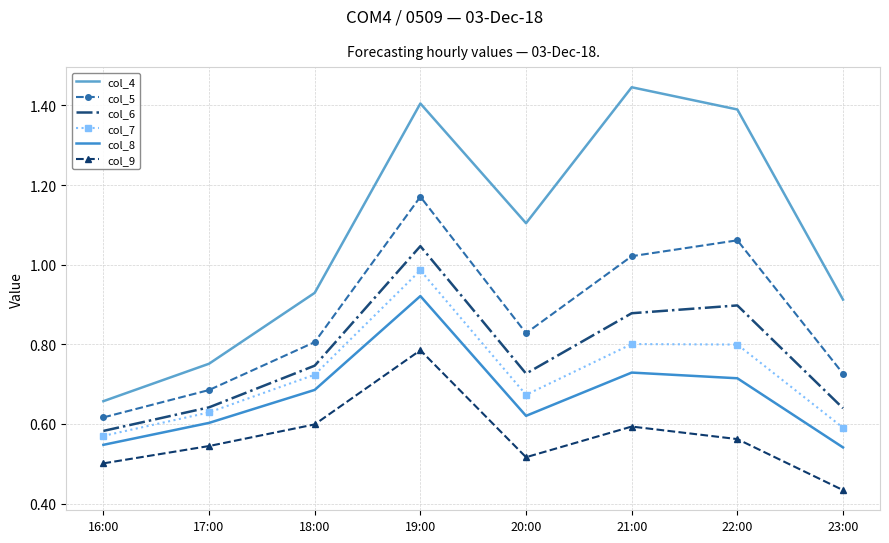

Which has a higher value, 21:00 or 19:00?

21:00